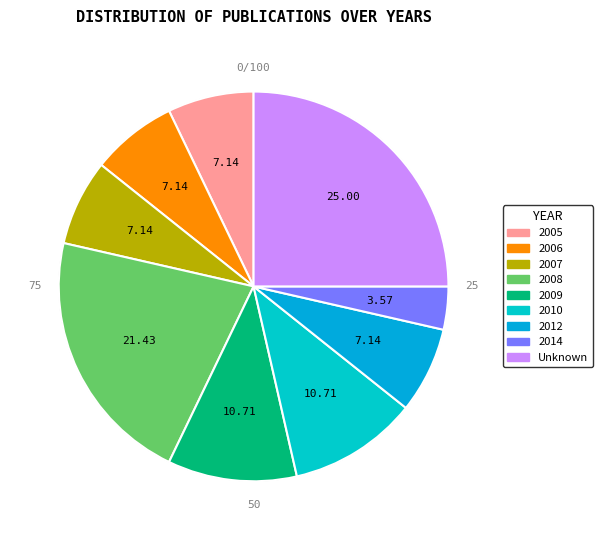

True or false: 2014 accounts for 4% of the total.

True